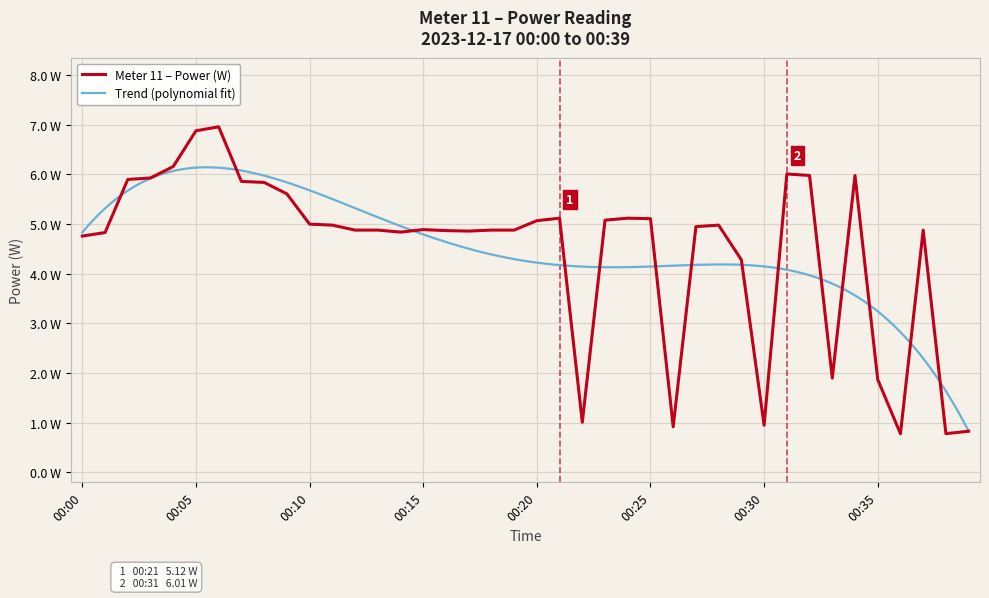

Is it true that the value at 00:01 is 2.6?

False